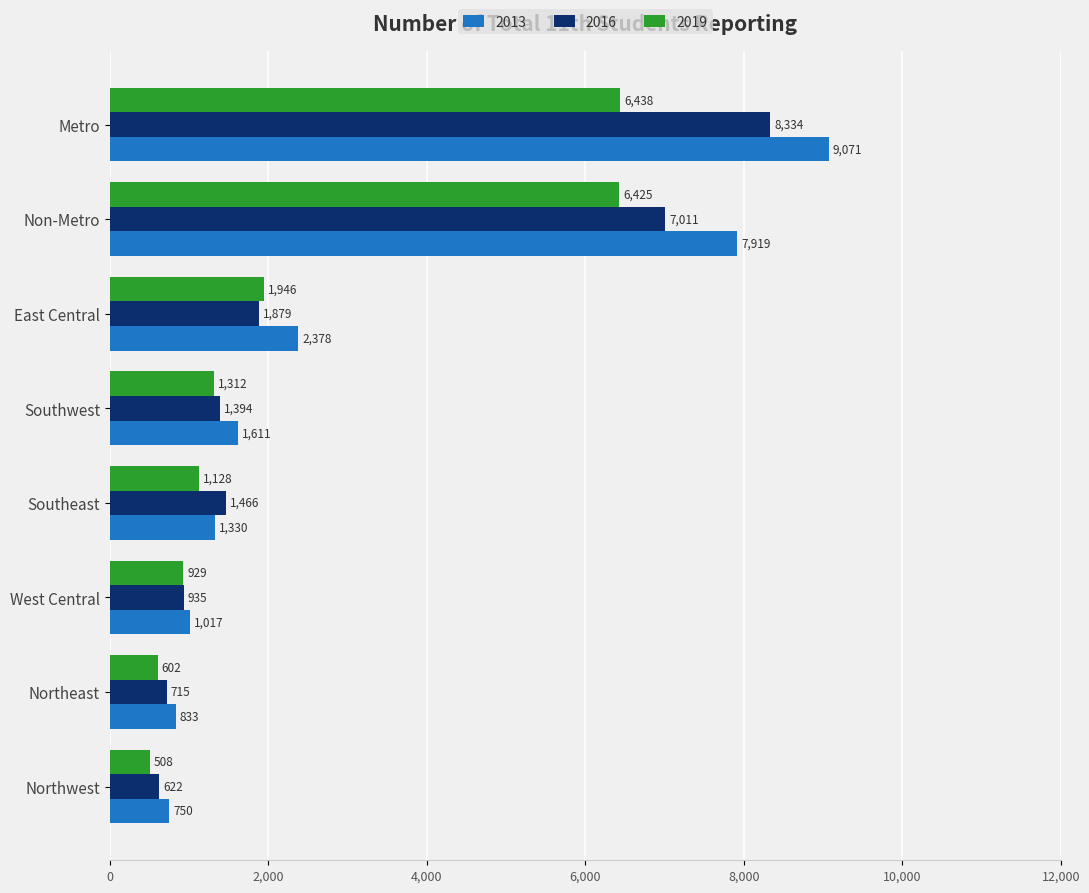

What are all the series names shown in the legend?

2013, 2016, 2019